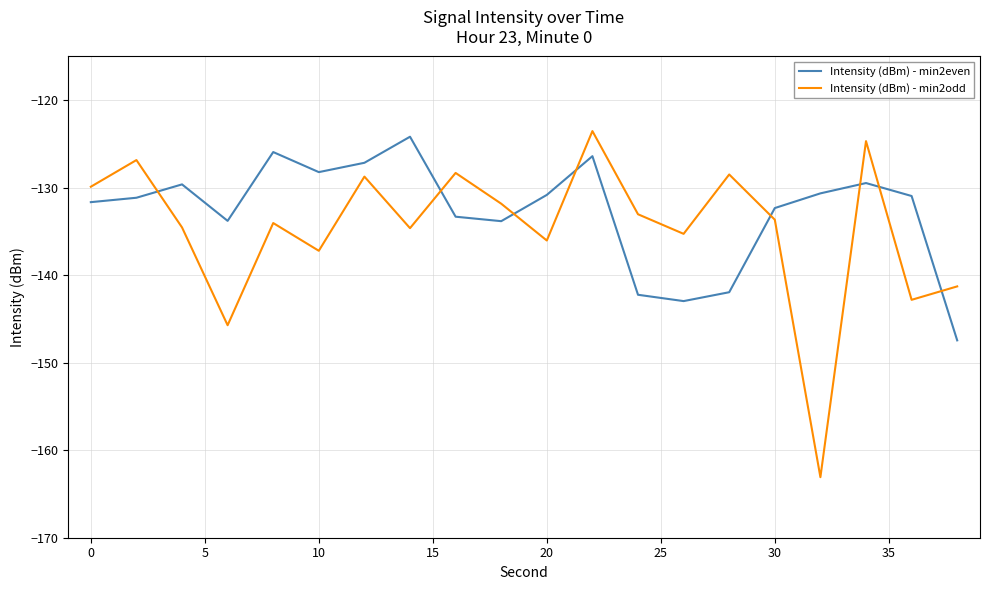

Which series has the largest total across all categories?

Intensity (dBm) - min2even